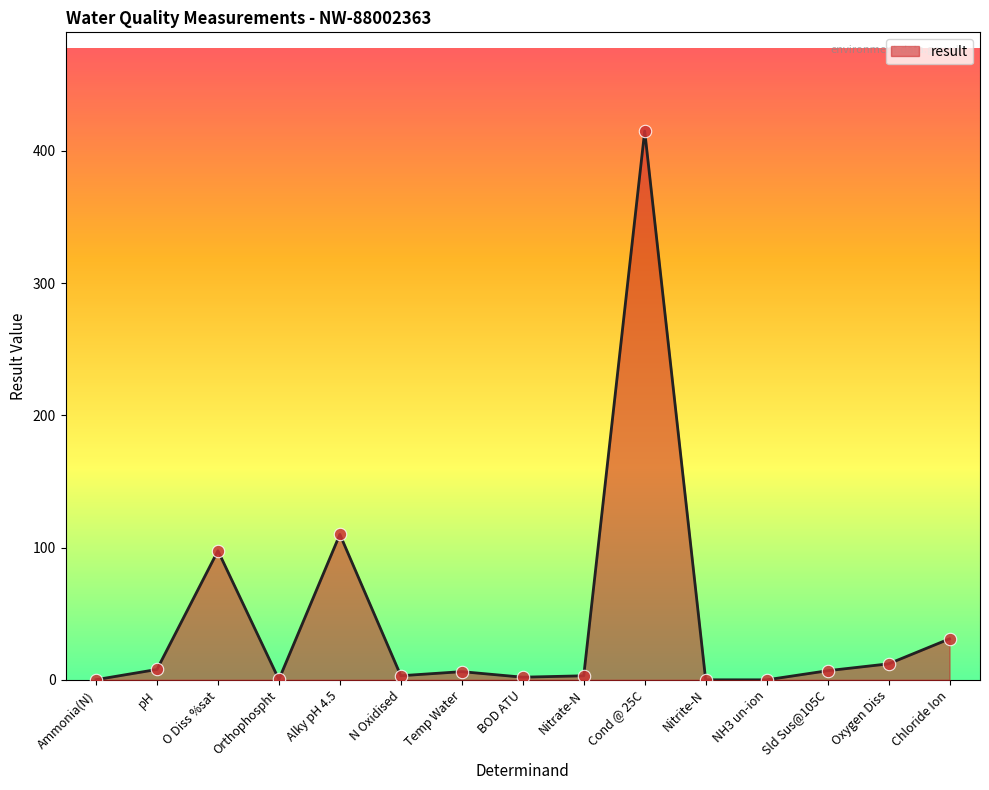

What is the change in value from O Diss %sat to NH3 un-ion?

-97.6